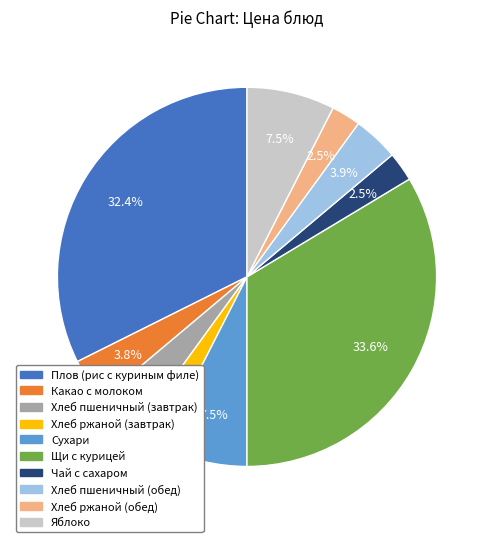

What percentage is NOT represented by Плов (рис с куриным филе)?

67.6%